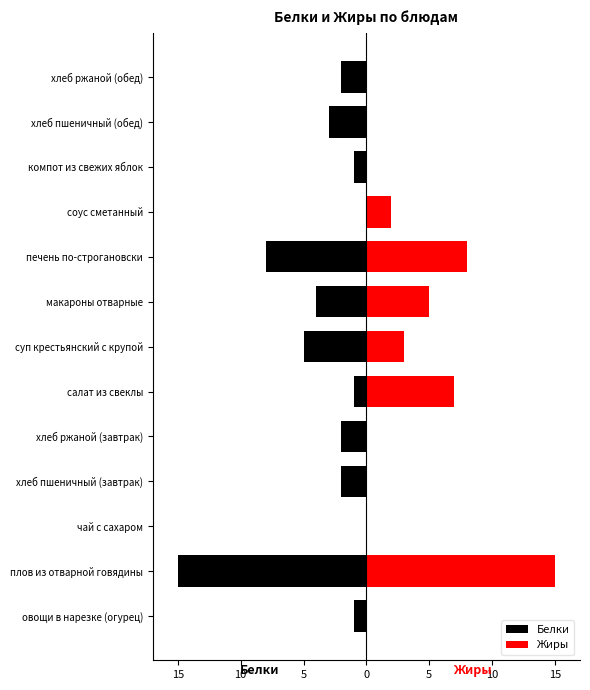

What is the difference between the maximum and minimum values in the Жиры series?

15